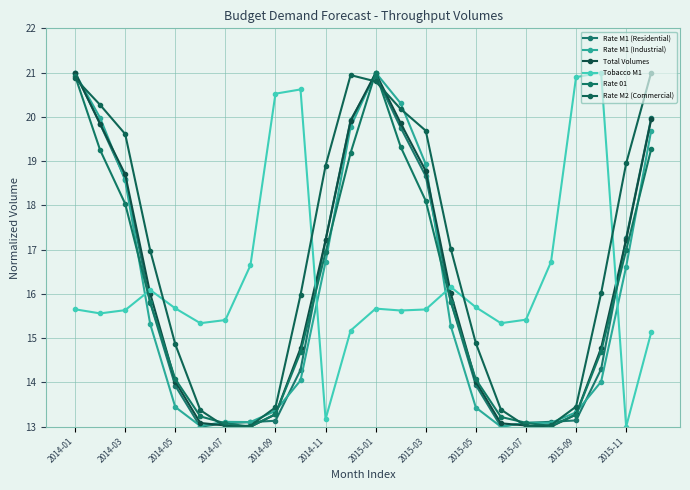

How many data points does each series have?

24